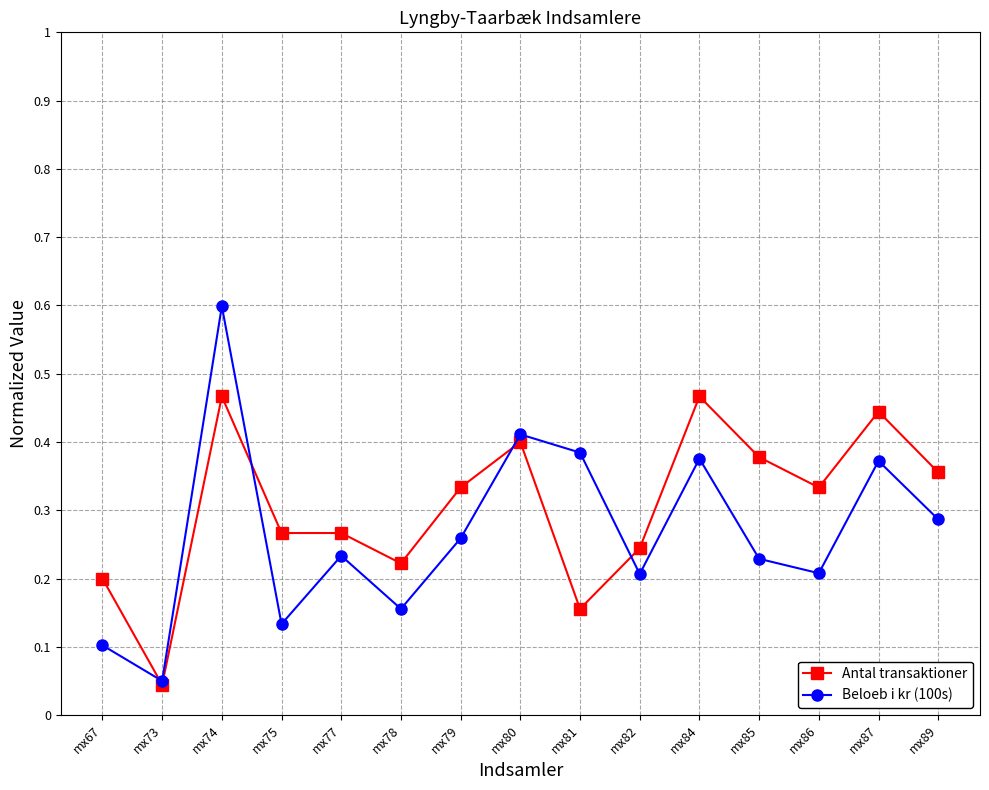

Which category has the lowest value across all series?

mx73